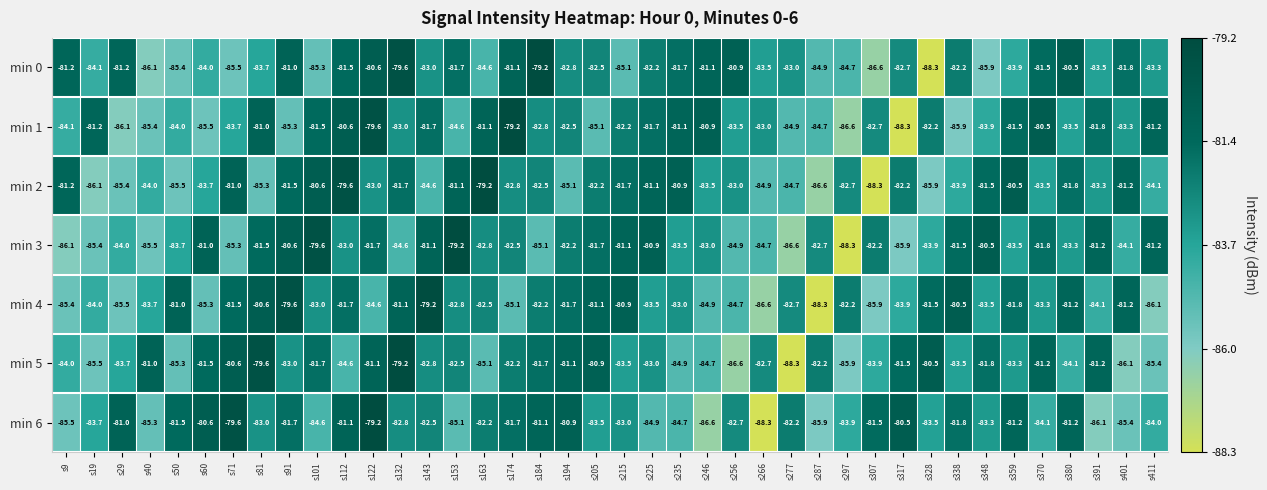

Between s184 and s411, which series saw the biggest shift?

min 0